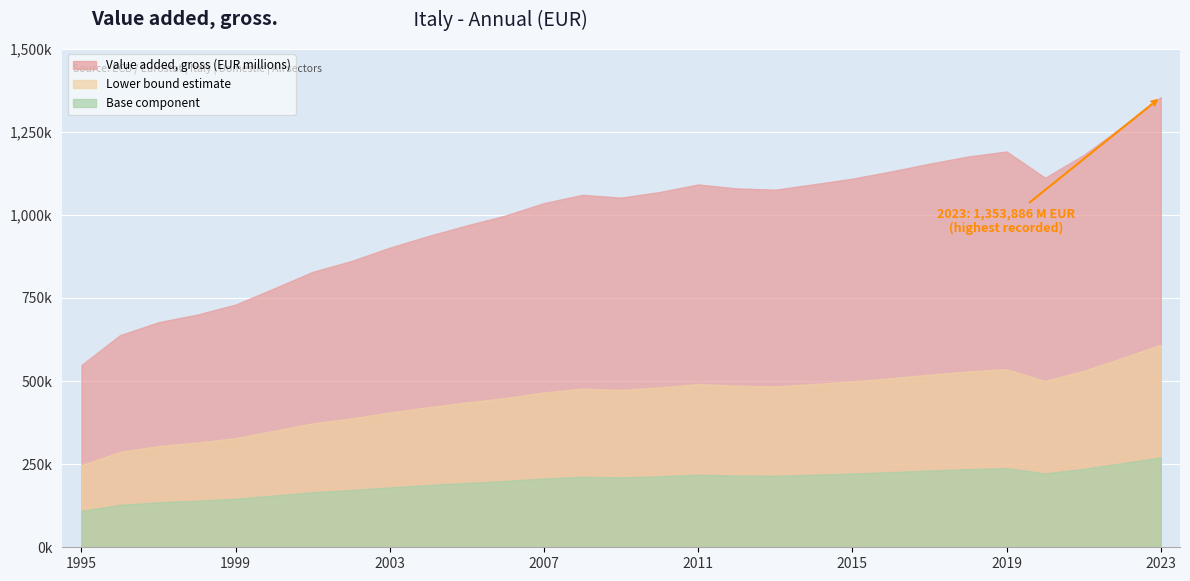

At which category does the chart reach its peak across all series?

2023